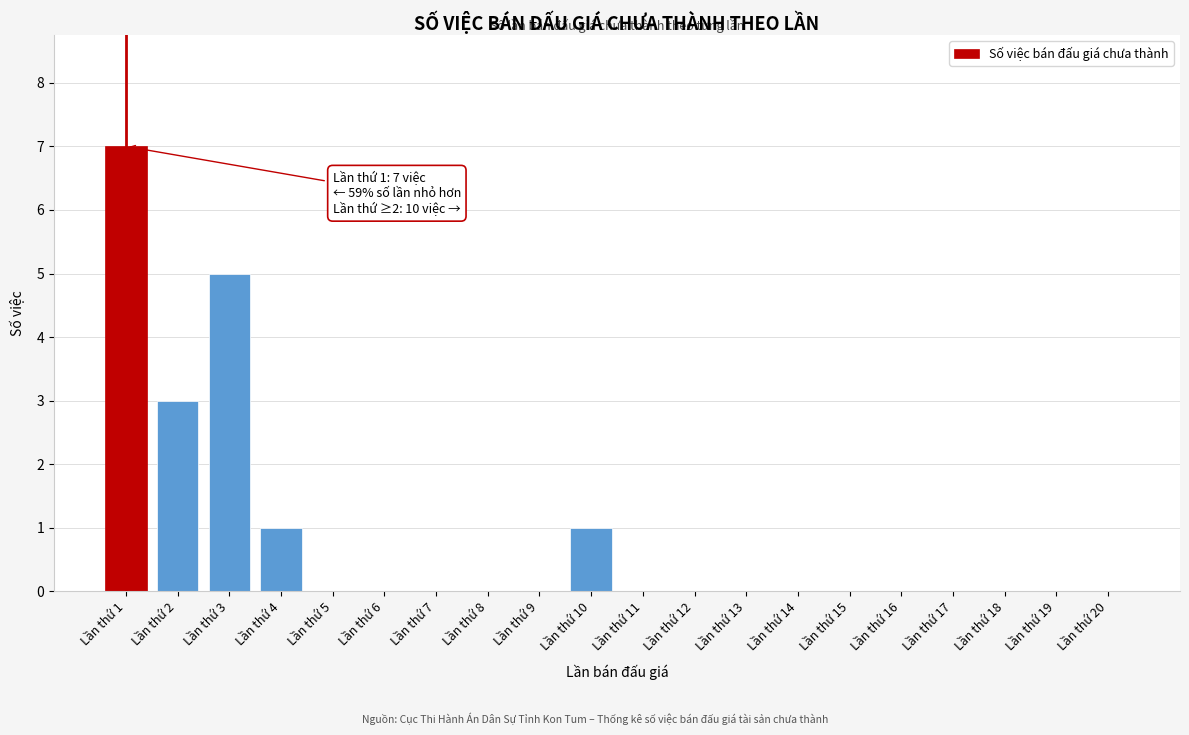

Reading left to right, list all the values displayed in this chart.

Lần thứ 1=7	Lần thứ 2=3	Lần thứ 3=5	Lần thứ 4=1	Lần thứ 5=0	Lần thứ 6=0	Lần thứ 7=0	Lần thứ 8=0	Lần thứ 9=0	Lần thứ 10=1	Lần thứ 11=0	Lần thứ 12=0	Lần thứ 13=0	Lần thứ 14=0	Lần thứ 15=0	Lần thứ 16=0	Lần thứ 17=0	Lần thứ 18=0	Lần thứ 19=0	Lần thứ 20=0